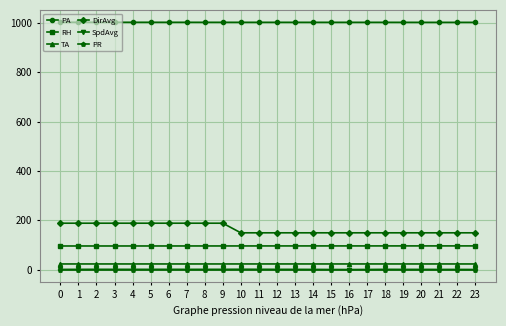

True or false: RH and PR cross at least once.

False